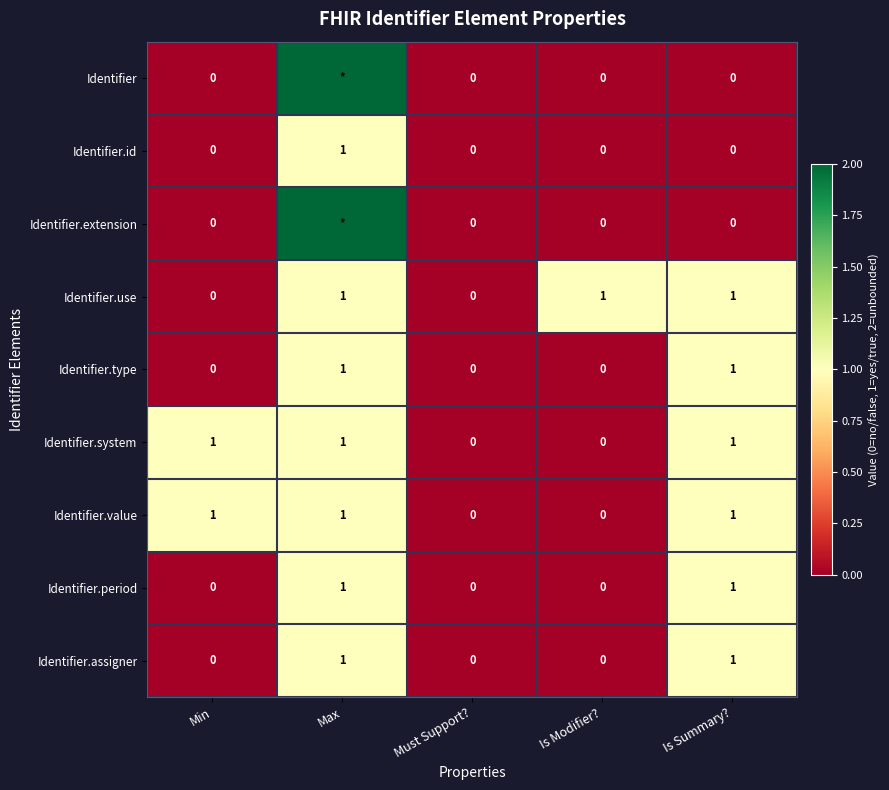

What is the difference between the maximum and second lowest values in the Identifier.value series?

1